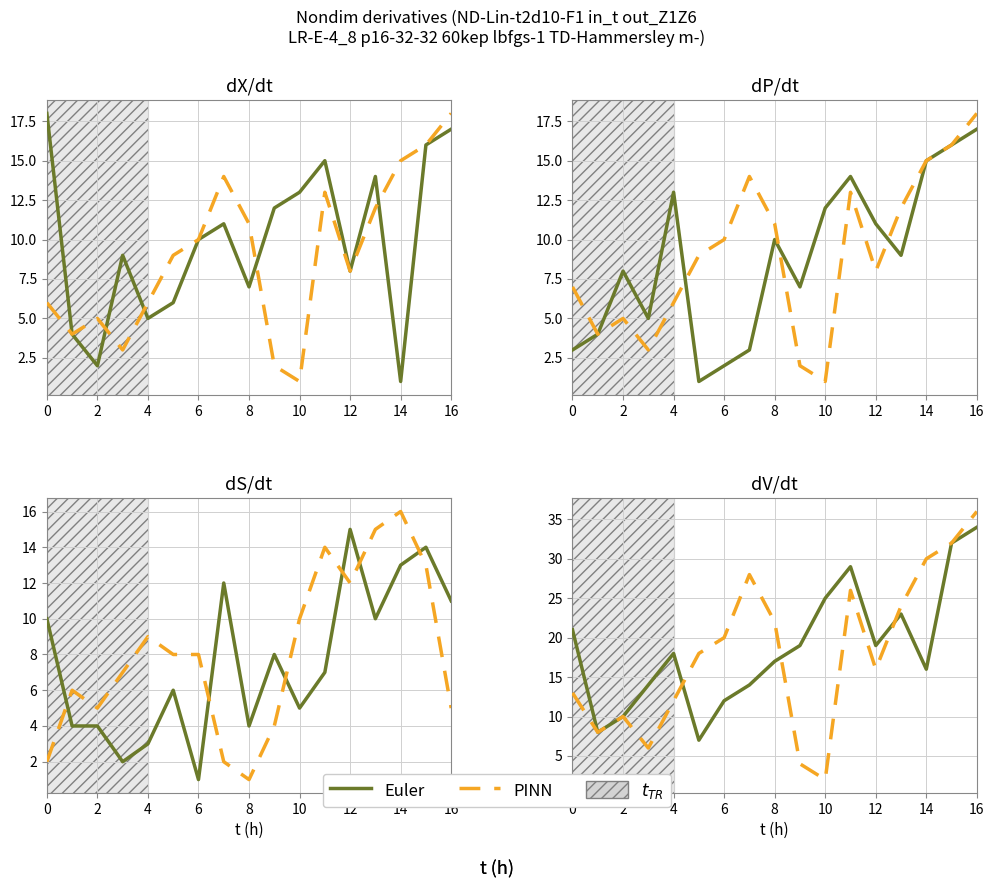

At which label does Euler reach its peak?

16